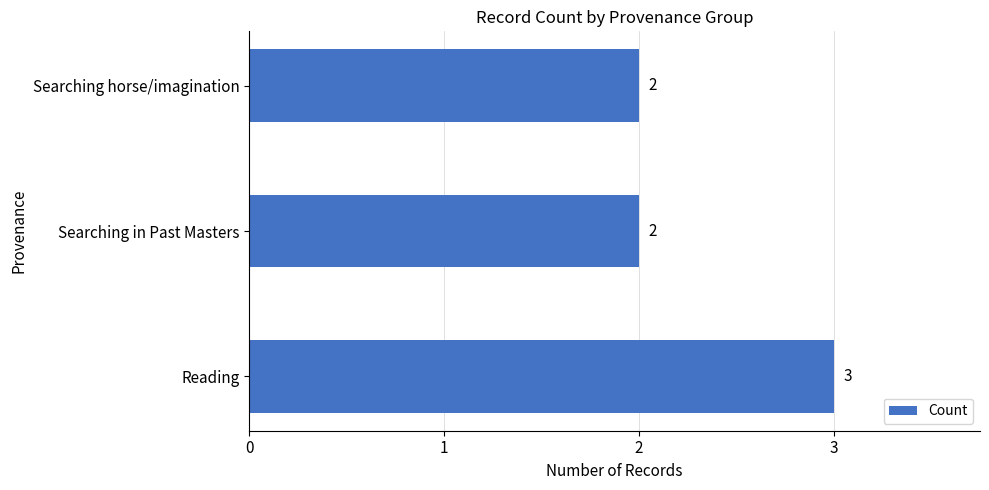

How many values exceed 2?

1